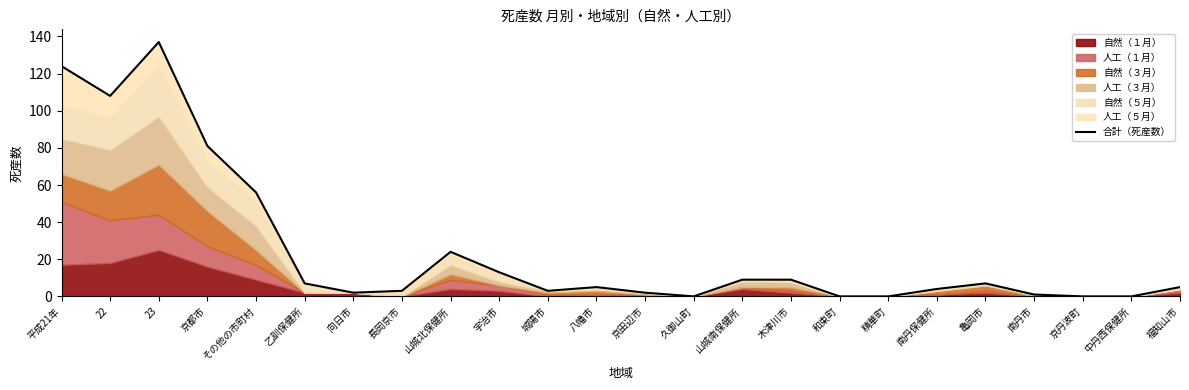

Does the chart display data point markers on the line(s)?

No